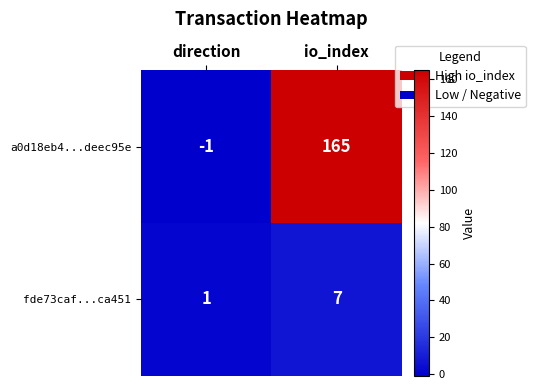

Between direction and io_index, which series saw the biggest shift?

a0d18eb4...deec95e